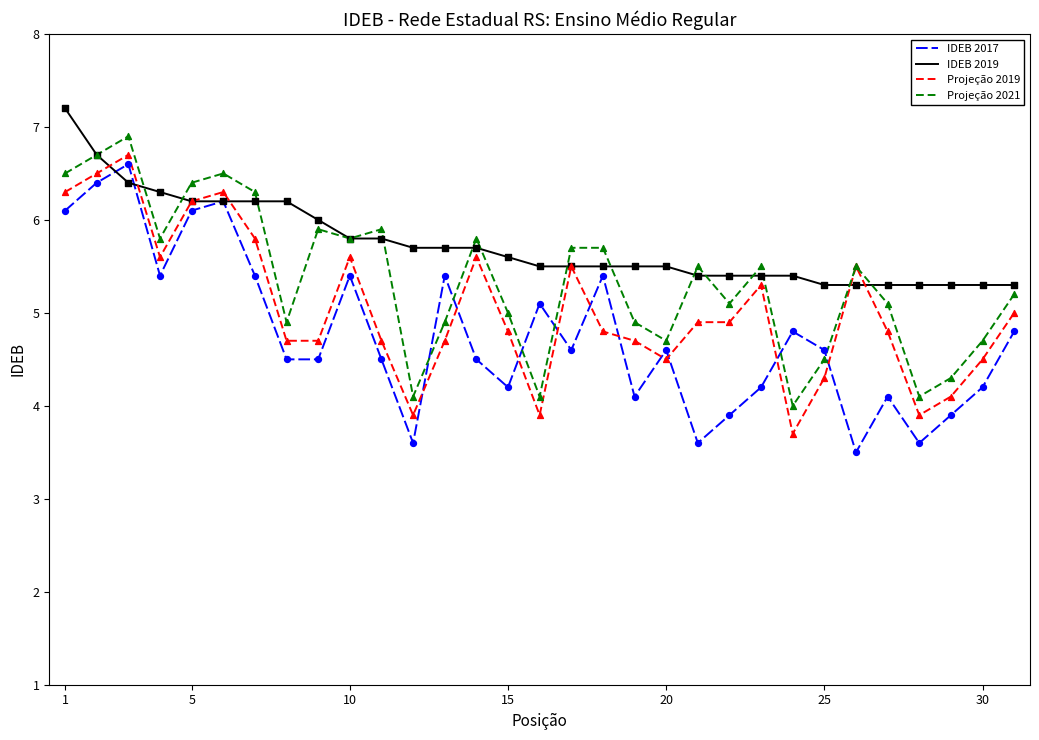

Which series has the largest total across all categories?

IDEB 2019